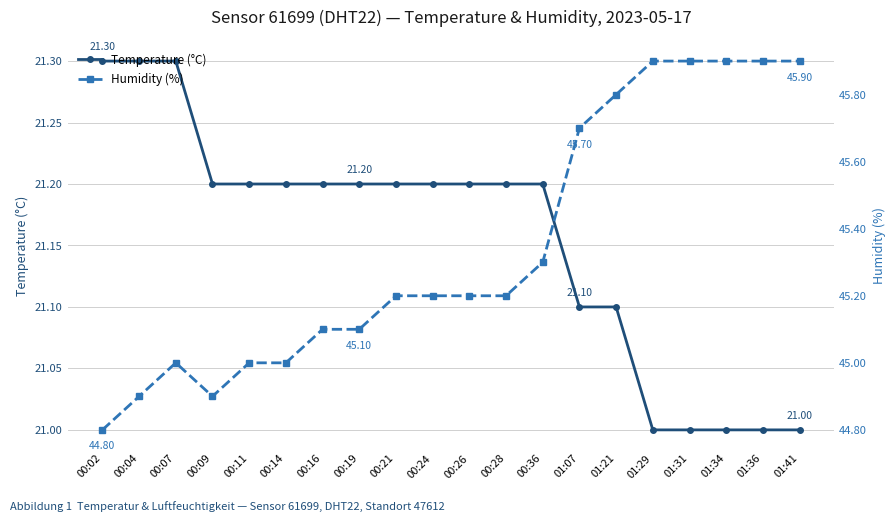

What is the difference between the maximum and minimum values in the Temperature (°C) series?

0.3